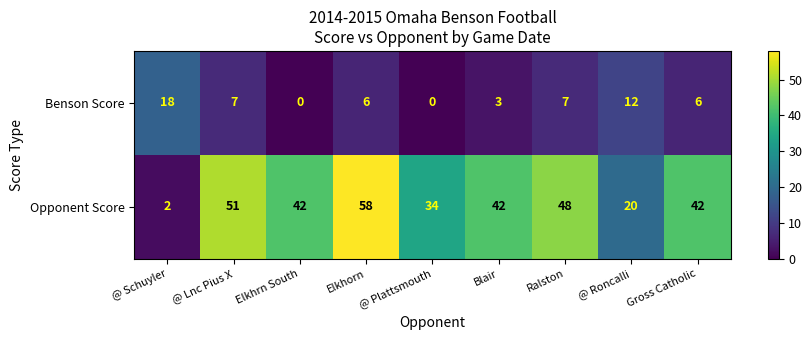

What is the average value of the Opponent Score series?

38